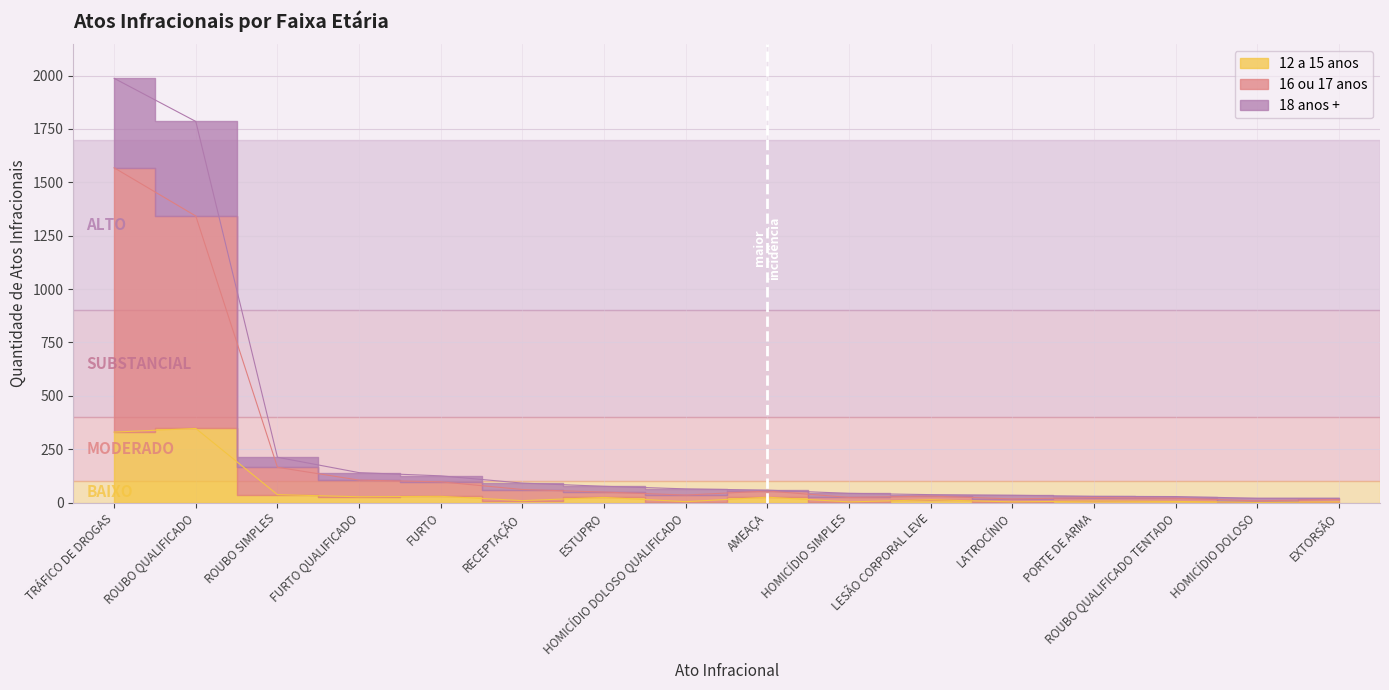

Which series has the widest spread of values?

18 anos +